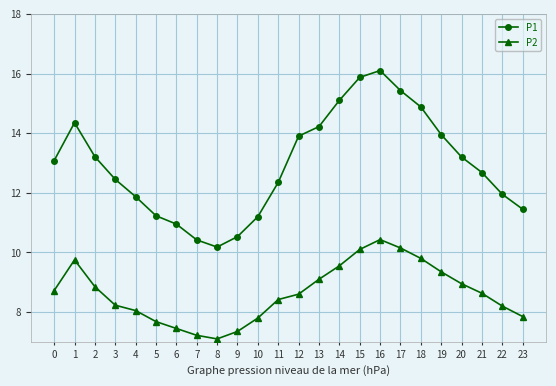

The P1 series shows 14.3 at 1. True or false?

True